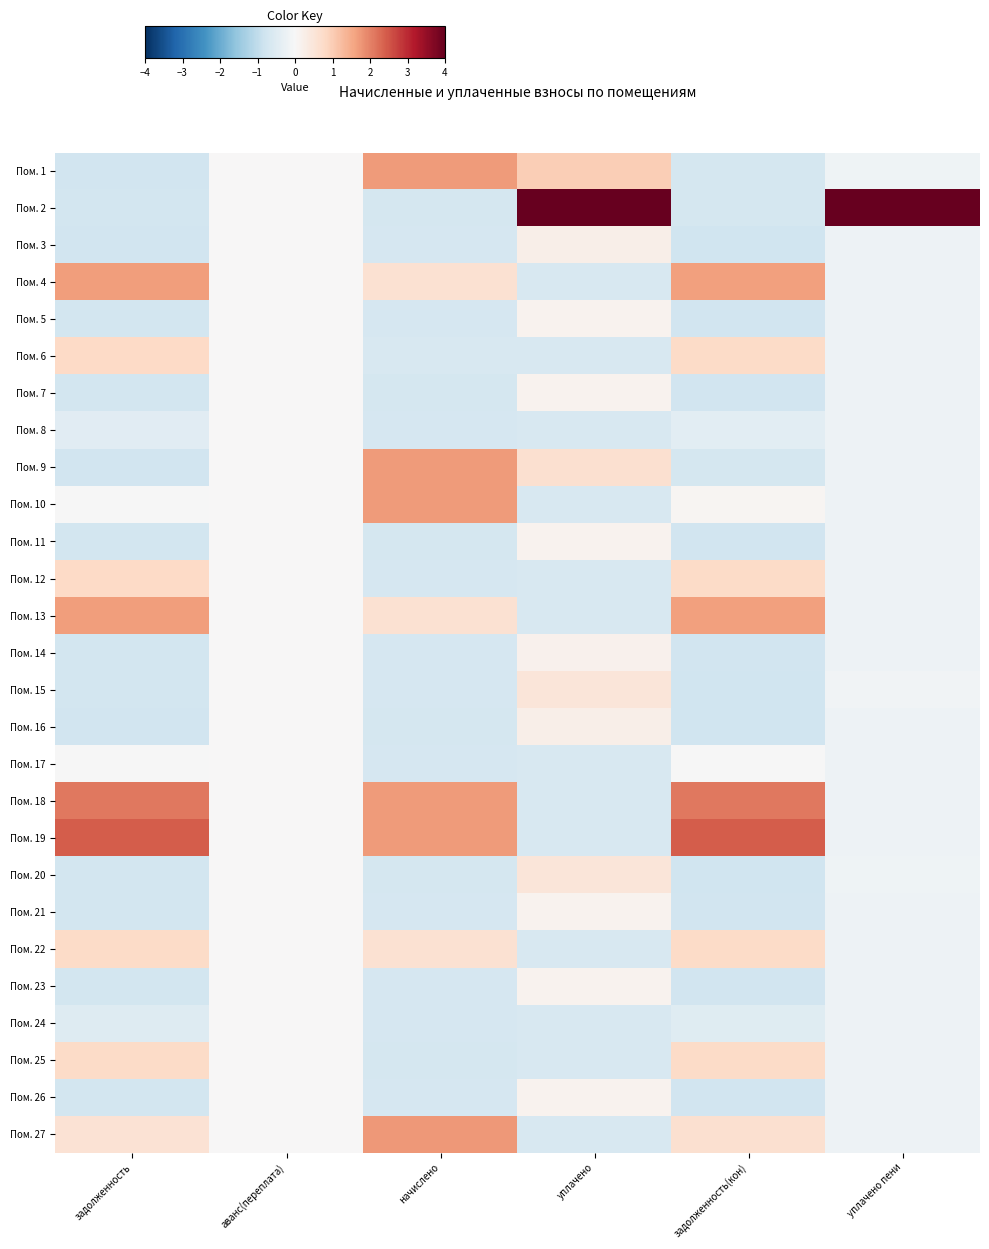

Reading left to right, what are all the values shown in this chart?

Пом. 1: задолженность=-0.8	аванс(переплата)=0.0	начислено=1.7	уплачено=1.0	задолженность(кон)=-0.7	уплачено пени=-0.2
Пом. 2: задолженность=-0.7	аванс(переплата)=0.0	начислено=-0.7	уплачено=4.4	задолженность(кон)=-0.7	уплачено пени=5.1
Пом. 3: задолженность=-0.8	аванс(переплата)=0.0	начислено=-0.7	уплачено=0.2	задолженность(кон)=-0.8	уплачено пени=-0.2
Пом. 4: задолженность=1.7	аванс(переплата)=0.0	начислено=0.6	уплачено=-0.7	задолженность(кон)=1.6	уплачено пени=-0.2
Пом. 5: задолженность=-0.7	аванс(переплата)=0.0	начислено=-0.7	уплачено=0.2	задолженность(кон)=-0.8	уплачено пени=-0.2
Пом. 6: задолженность=0.8	аванс(переплата)=0.0	начислено=-0.7	уплачено=-0.7	задолженность(кон)=0.8	уплачено пени=-0.2
Пом. 7: задолженность=-0.7	аванс(переплата)=0.0	начислено=-0.7	уплачено=0.1	задолженность(кон)=-0.8	уплачено пени=-0.2
Пом. 8: задолженность=-0.4	аванс(переплата)=0.0	начислено=-0.7	уплачено=-0.7	задолженность(кон)=-0.4	уплачено пени=-0.2
Пом. 9: задолженность=-0.8	аванс(переплата)=0.0	начислено=1.7	уплачено=0.6	задолженность(кон)=-0.7	уплачено пени=-0.2
Пом. 10: задолженность=-0.0	аванс(переплата)=0.0	начислено=1.7	уплачено=-0.7	задолженность(кон)=0.1	уплачено пени=-0.2
Пом. 11: задолженность=-0.7	аванс(переплата)=0.0	начислено=-0.7	уплачено=0.1	задолженность(кон)=-0.8	уплачено пени=-0.2
Пом. 12: задолженность=0.8	аванс(переплата)=0.0	начислено=-0.7	уплачено=-0.7	задолженность(кон)=0.8	уплачено пени=-0.2
Пом. 13: задолженность=1.7	аванс(переплата)=0.0	начислено=0.6	уплачено=-0.7	задолженность(кон)=1.6	уплачено пени=-0.2
Пом. 14: задолженность=-0.7	аванс(переплата)=0.0	начислено=-0.7	уплачено=0.2	задолженность(кон)=-0.8	уплачено пени=-0.2
Пом. 15: задолженность=-0.7	аванс(переплата)=0.0	начислено=-0.7	уплачено=0.5	задолженность(кон)=-0.8	уплачено пени=-0.1
Пом. 16: задолженность=-0.8	аванс(переплата)=0.0	начислено=-0.7	уплачено=0.2	задолженность(кон)=-0.8	уплачено пени=-0.2
Пом. 17: задолженность=-0.0	аванс(переплата)=0.0	начислено=-0.7	уплачено=-0.7	задолженность(кон)=-0.0	уплачено пени=-0.2
Пом. 18: задолженность=2.1	аванс(переплата)=0.0	начислено=1.7	уплачено=-0.7	задолженность(кон)=2.1	уплачено пени=-0.2
Пом. 19: задолженность=2.4	аванс(переплата)=0.0	начислено=1.7	уплачено=-0.7	задолженность(кон)=2.4	уплачено пени=-0.2
Пом. 20: задолженность=-0.7	аванс(переплата)=0.0	начислено=-0.7	уплачено=0.5	задолженность(кон)=-0.8	уплачено пени=-0.2
Пом. 21: задолженность=-0.7	аванс(переплата)=0.0	начислено=-0.7	уплачено=0.2	задолженность(кон)=-0.8	уплачено пени=-0.2
Пом. 22: задолженность=0.8	аванс(переплата)=0.0	начислено=0.6	уплачено=-0.7	задолженность(кон)=0.8	уплачено пени=-0.2
Пом. 23: задолженность=-0.7	аванс(переплата)=0.0	начислено=-0.7	уплачено=0.1	задолженность(кон)=-0.8	уплачено пени=-0.2
Пом. 24: задолженность=-0.5	аванс(переплата)=0.0	начислено=-0.7	уплачено=-0.7	задолженность(кон)=-0.5	уплачено пени=-0.2
Пом. 25: задолженность=0.8	аванс(переплата)=0.0	начислено=-0.7	уплачено=-0.7	задолженность(кон)=0.8	уплачено пени=-0.2
Пом. 26: задолженность=-0.7	аванс(переплата)=0.0	начислено=-0.7	уплачено=0.1	задолженность(кон)=-0.8	уплачено пени=-0.2
Пом. 27: задолженность=0.6	аванс(переплата)=0.0	начислено=1.7	уплачено=-0.7	задолженность(кон)=0.6	уплачено пени=-0.2